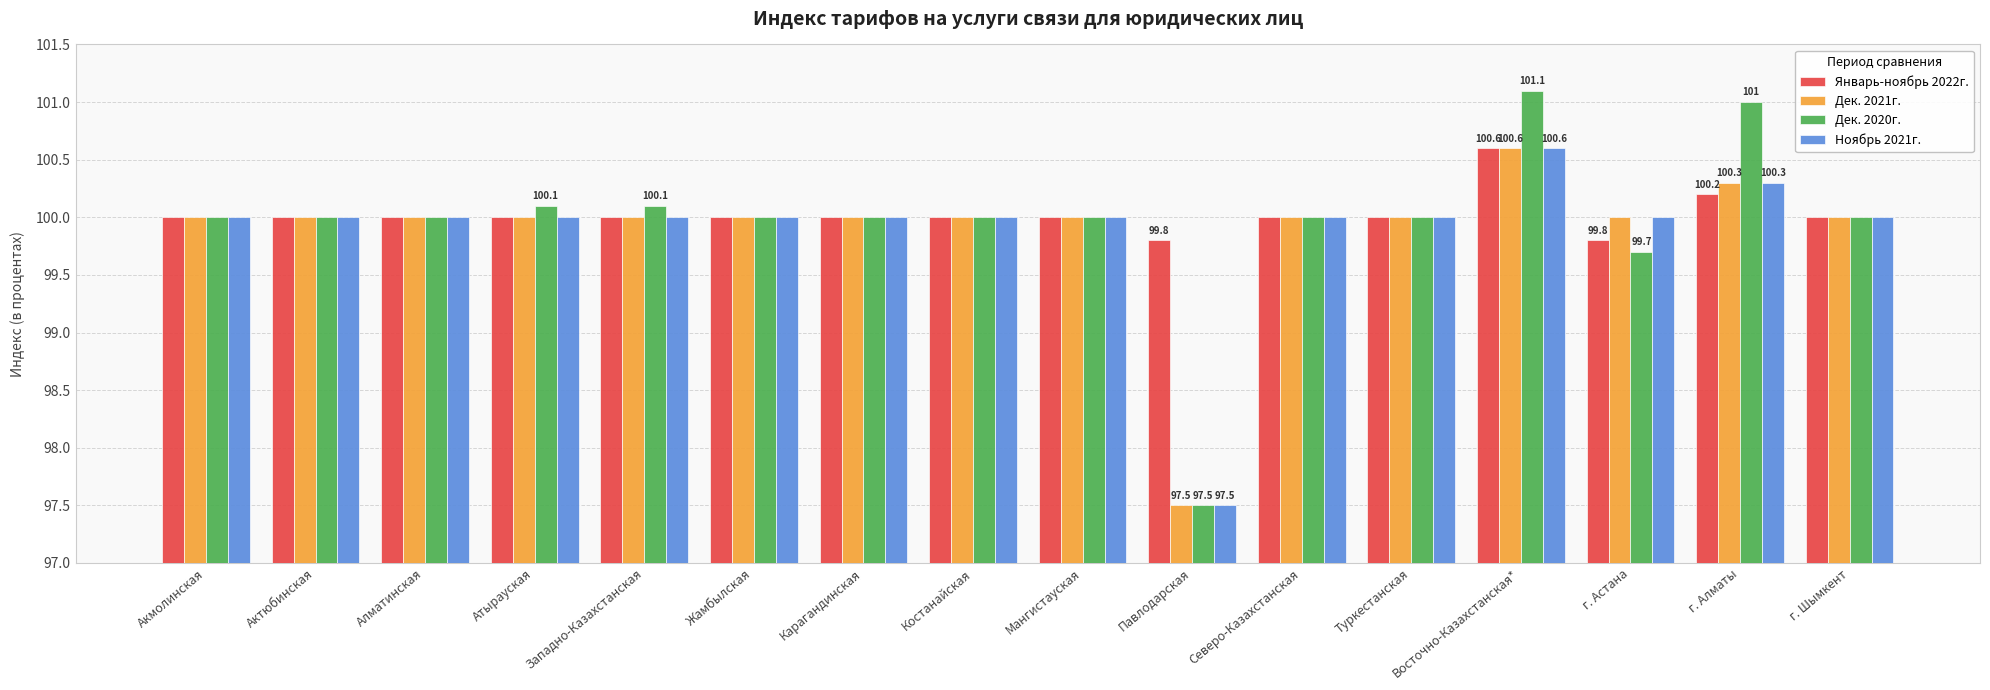

At which label does Дек. 2021г. reach its peak?

Восточно-Казахстанская*